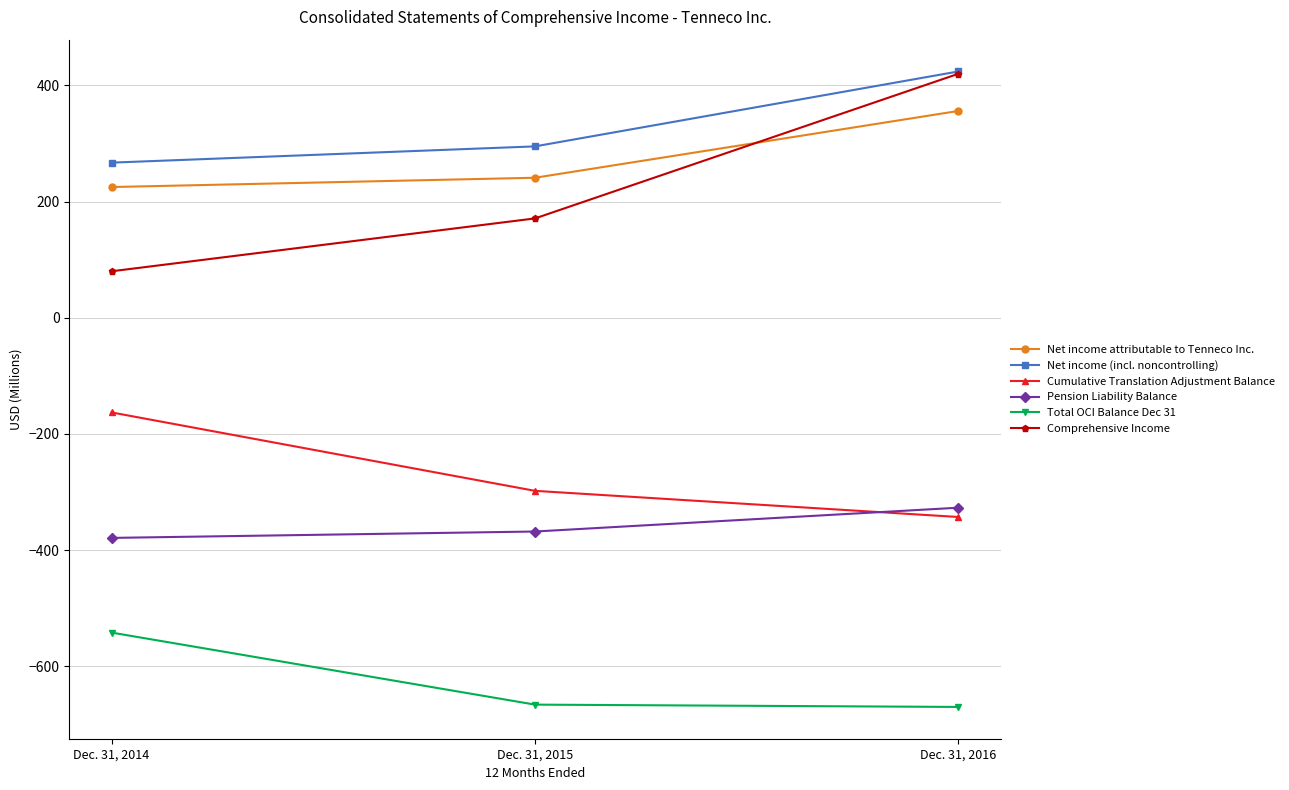

What is the lowest value of the Cumulative Translation Adjustment Balance series?

-343